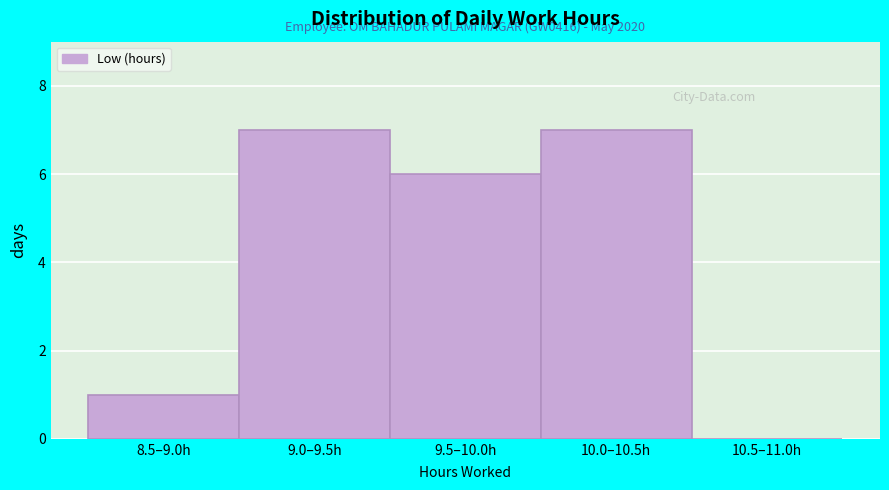

Reading left to right, transcribe all the data shown in this chart.

8.5–9.0h=1	9.0–9.5h=7	9.5–10.0h=6	10.0–10.5h=7	10.5–11.0h=0